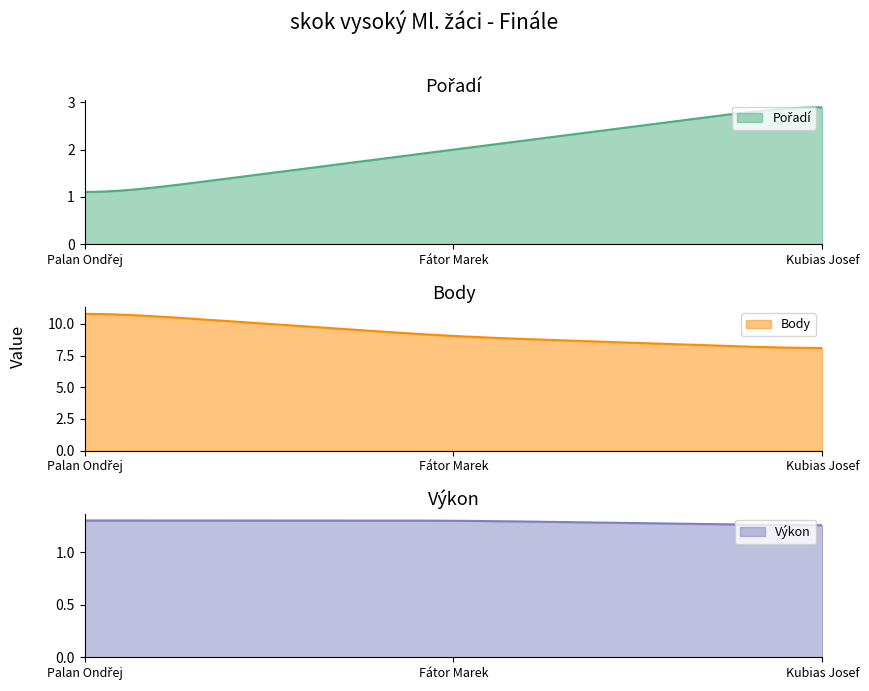

What is the label of the 1st point from the left?

Palan Ondřej